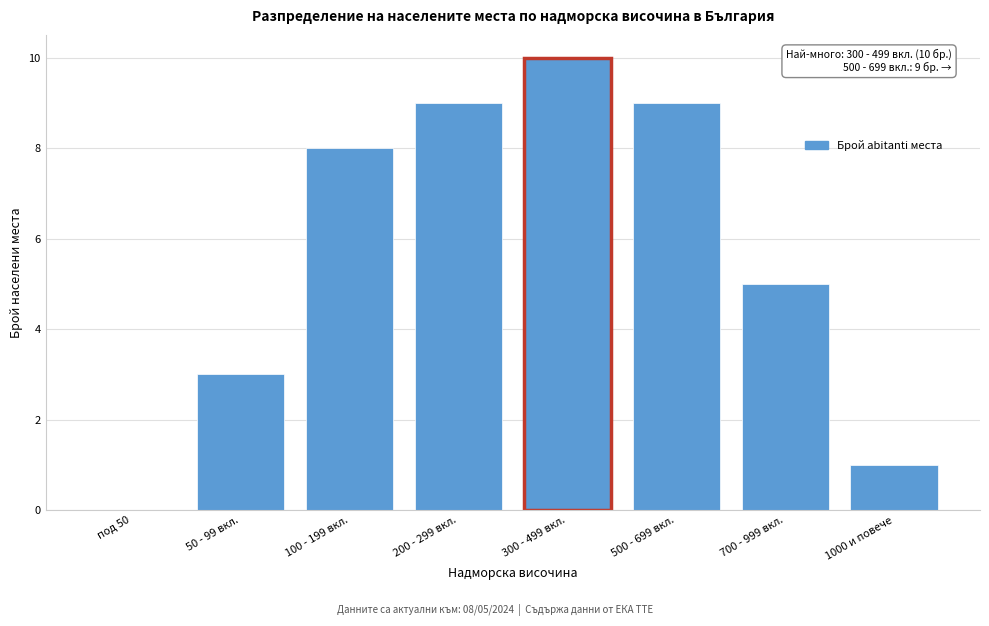

Reading left to right, extract all data points from this chart.

под 50=0	50 - 99 вкл.=3	100 - 199 вкл.=8	200 - 299 вкл.=9	300 - 499 вкл.=10	500 - 699 вкл.=9	700 - 999 вкл.=5	1000 и повече=1